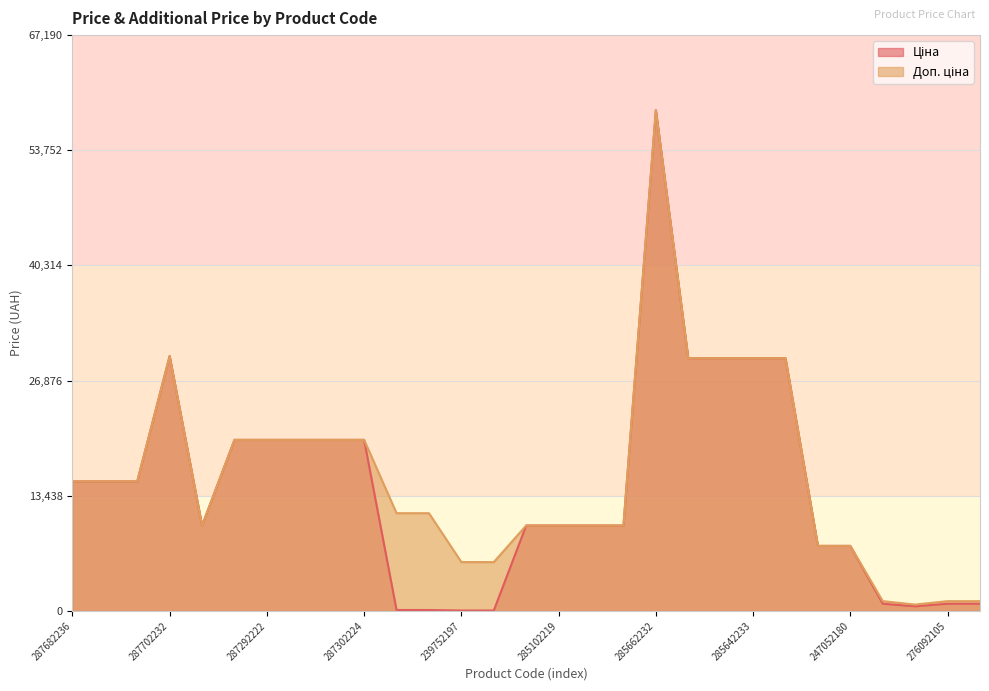

What is the minimum value shown in the chart?

57.0